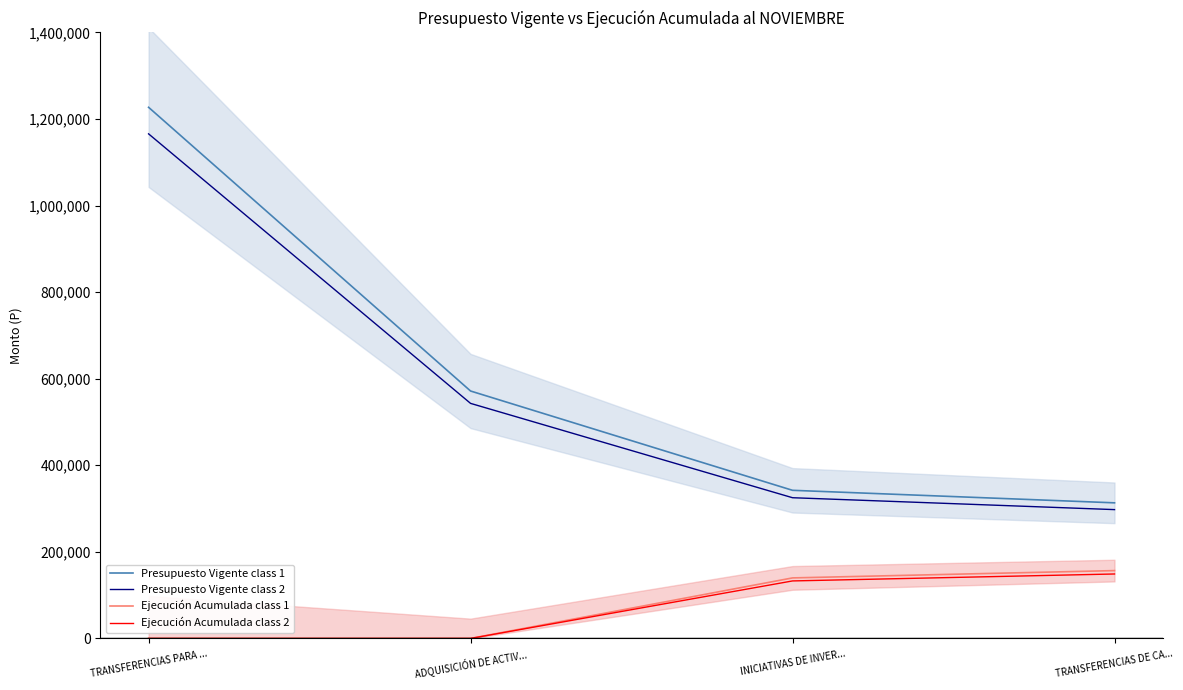

Is the value of Ejecución Acumulada class 1 at TRANSFERENCIAS DE CA... greater than the value of Ejecución Acumulada class 2 at INICIATIVAS DE INVER...?

Yes